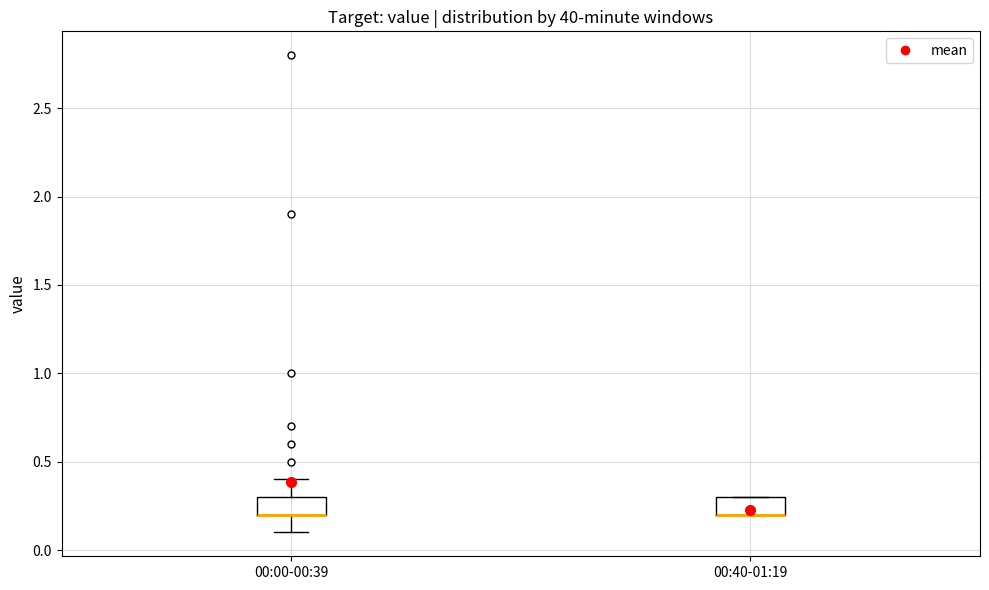

Reading left to right, transcribe this box plot: for each box, give where its median line is, the range the box spans, and where its two whiskers end, as read against the y-axis. The values are not printed on the chart, so give them approximately, as read against the axis.

00:00-00:39: median 0.2 (drawn on the box's lower edge), box 0.2 to 0.3, whiskers 0.1 to 0.4
00:40-01:19: median 0.2 (drawn on the box's lower edge), box 0.2 to 0.3, whiskers 0.2 to 0.3